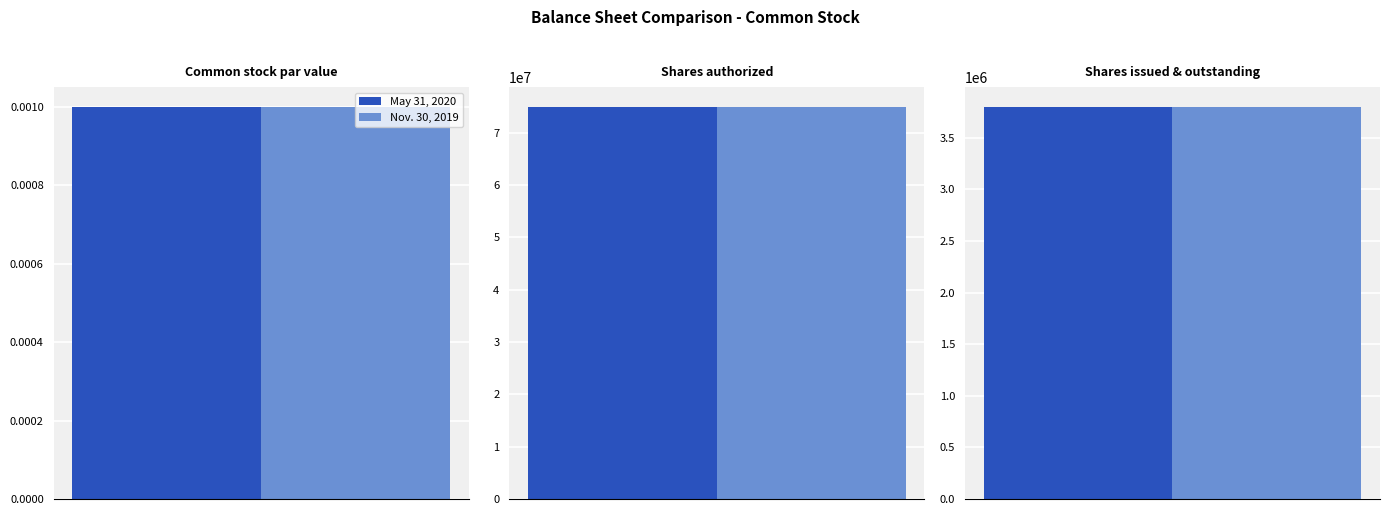

What is the total value across all series at Shares issued & outstanding?

7600000.0